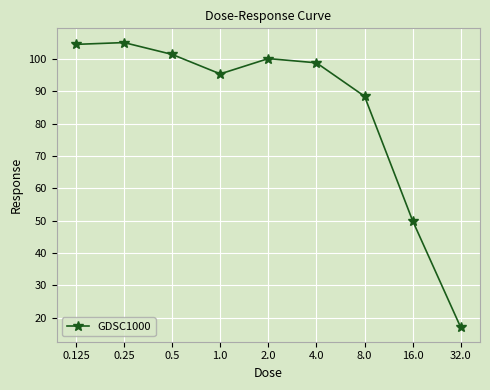

How many data points does each series have?

9